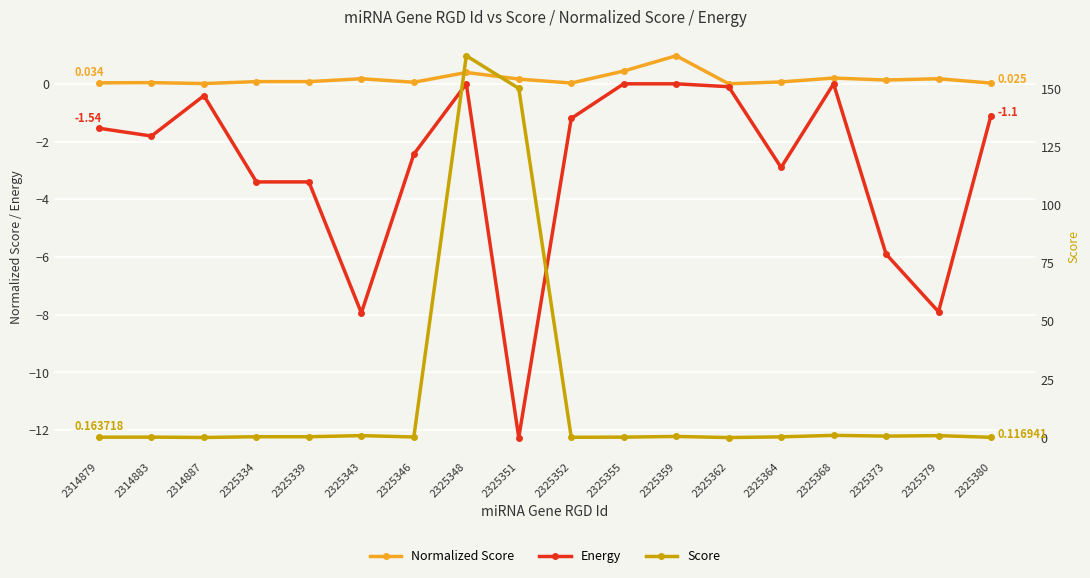

At which label is Normalized Score closest to 0?

2325362